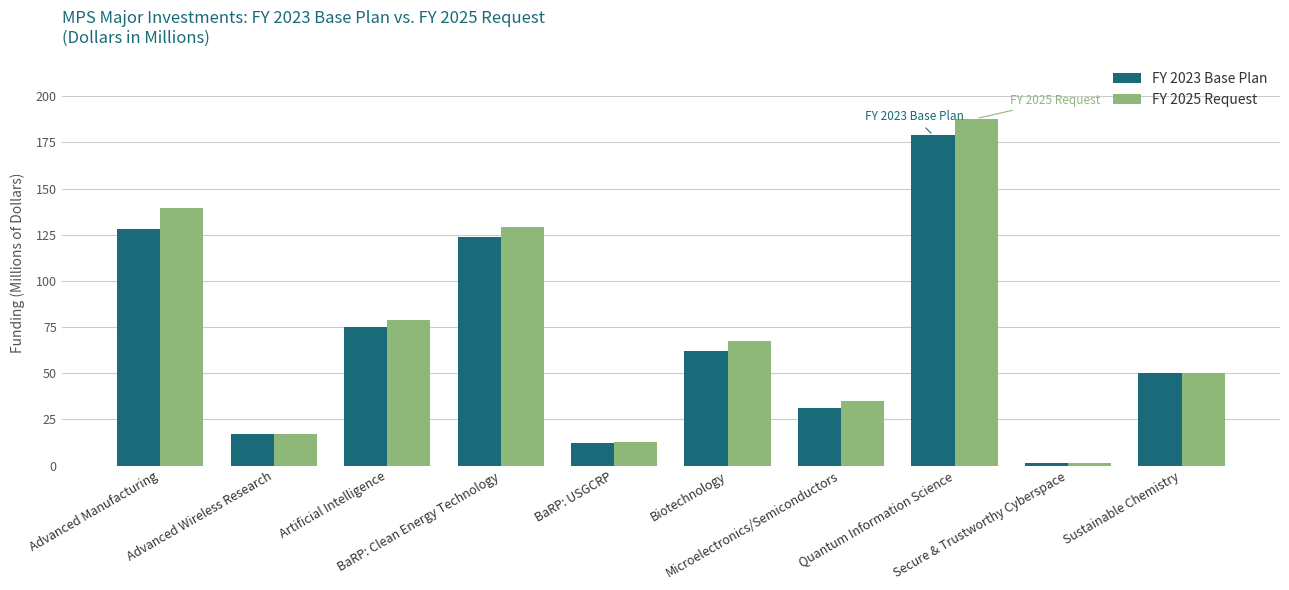

How many groups of bars are there?

10